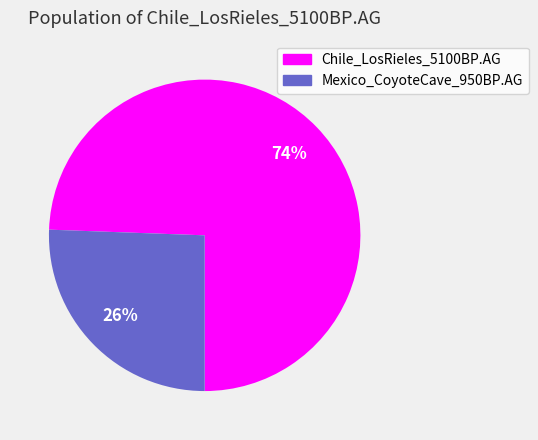

Is it true that Chile_LosRieles_5100BP.AG is 74% of the pie?

True